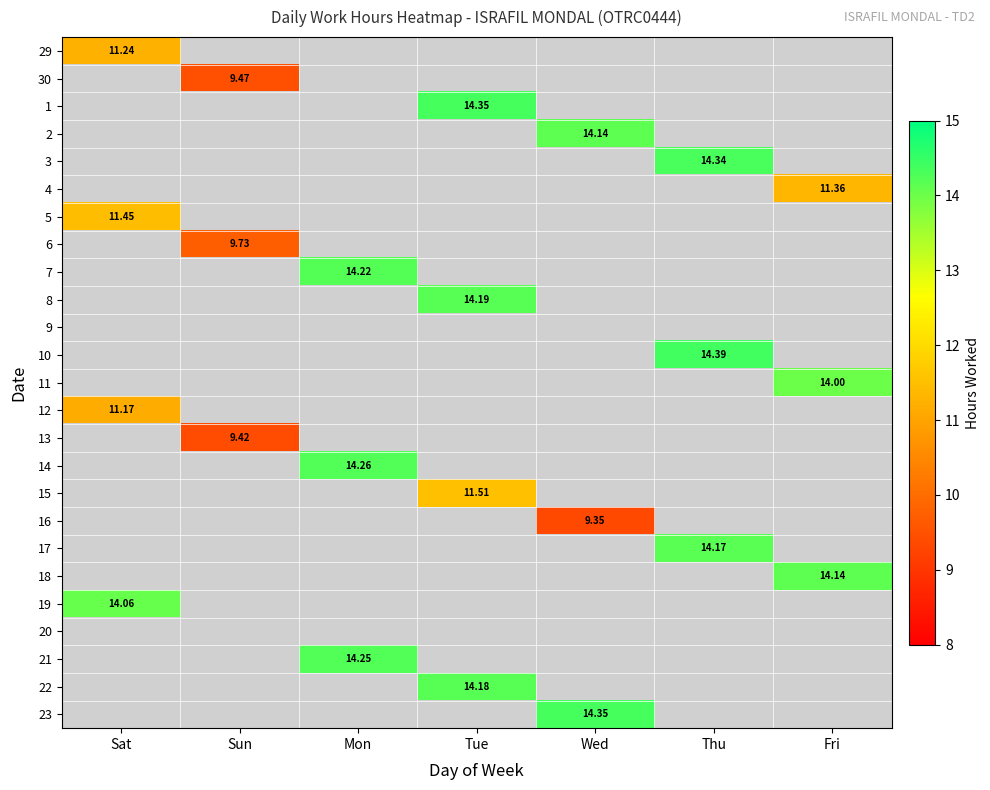

Is the value of 10 at Wed greater than the value of 15 at Sat?

No